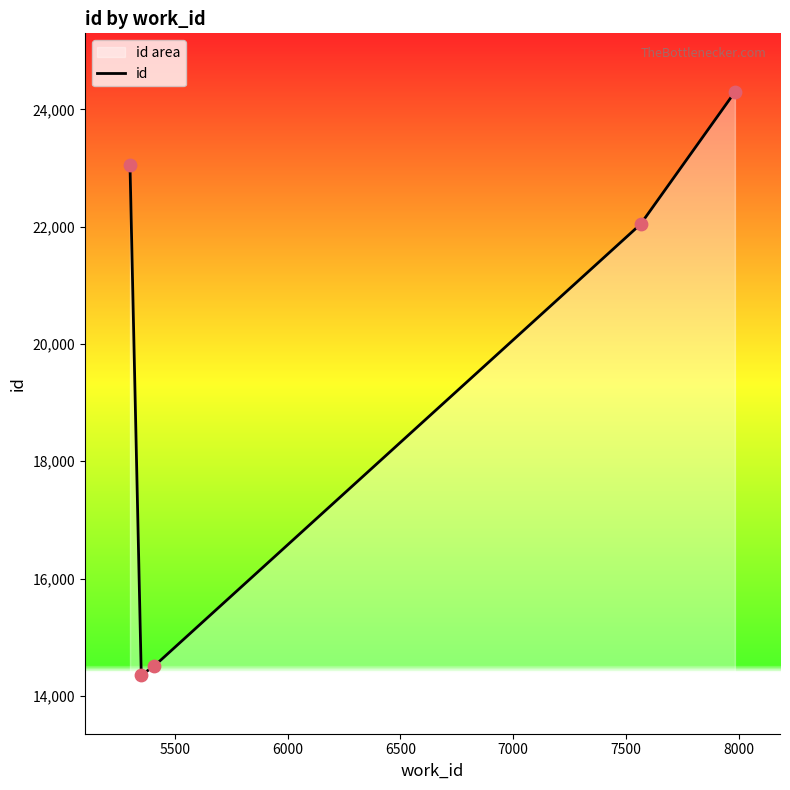

What is the difference between the maximum and minimum values?

9946.0